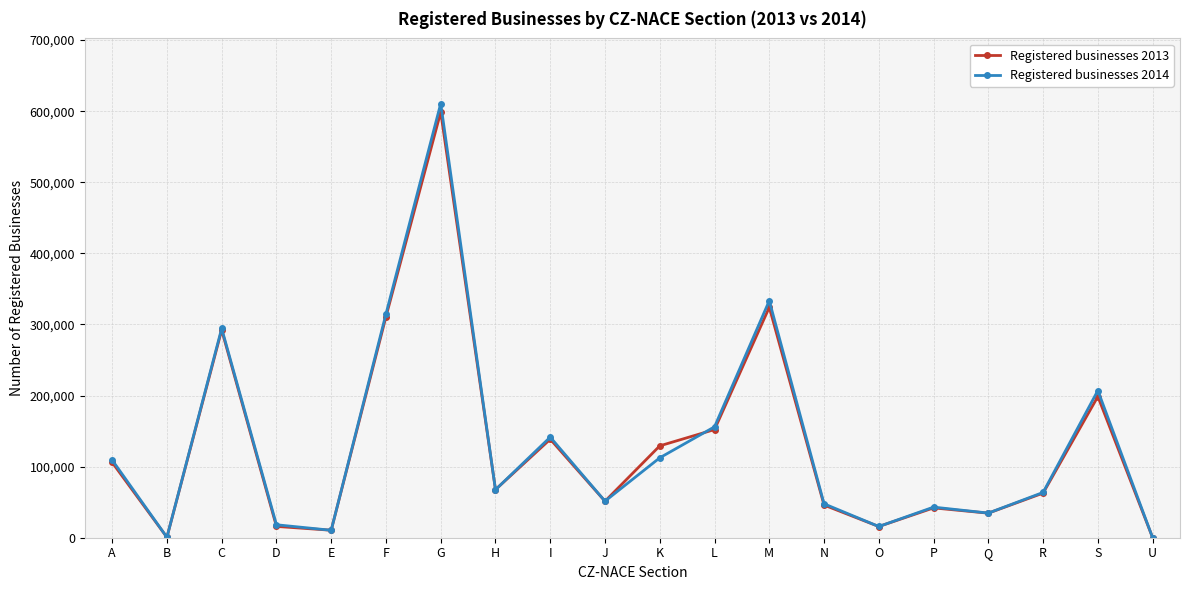

Is the value of Registered businesses 2013 at S greater than the value of Registered businesses 2014 at K?

Yes